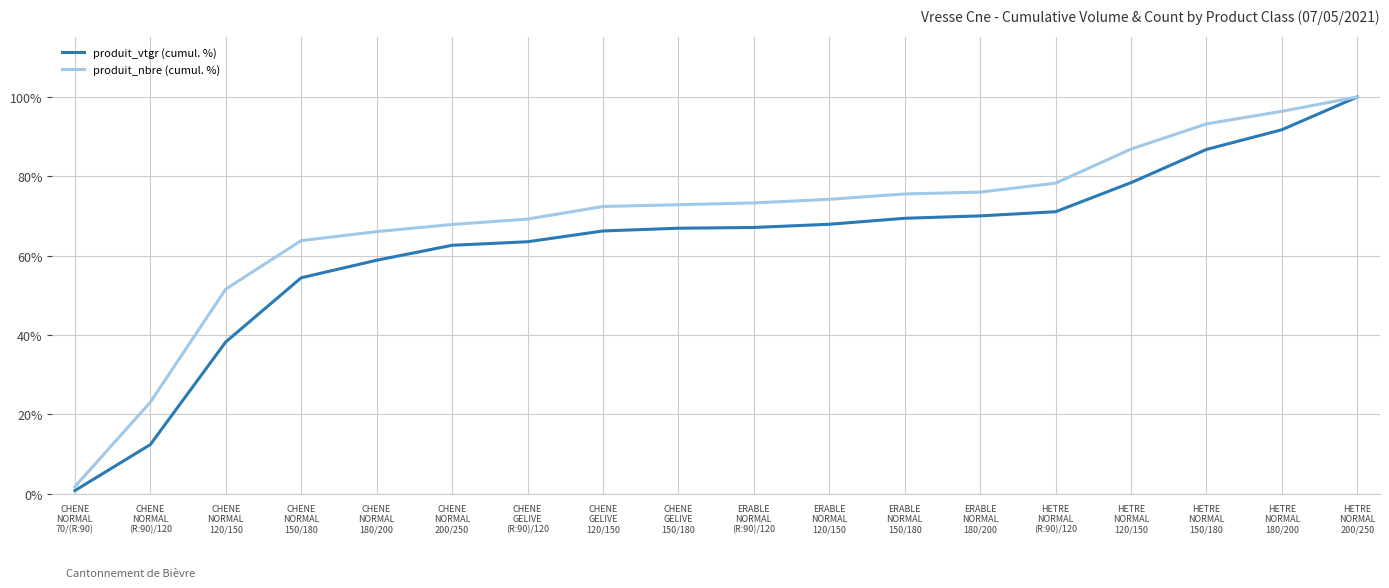

At which label does produit_vtgr (cumul. %) reach its peak?

HETRE
NORMAL
200/250